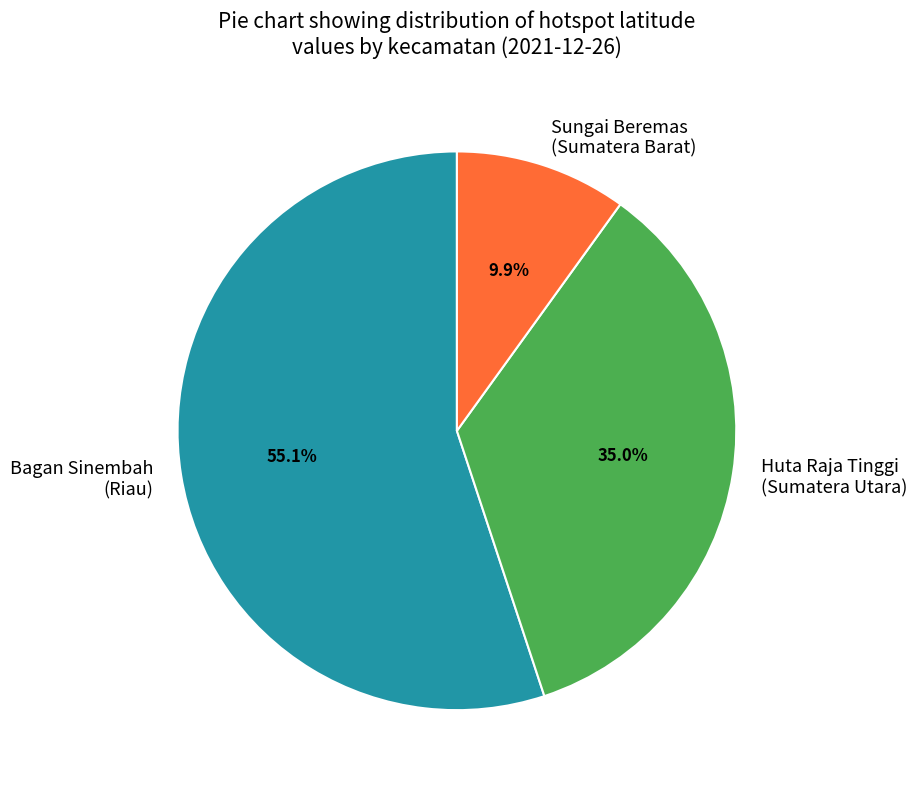

Rank the categories by value from highest to lowest.

Bagan Sinembah (Riau), Huta Raja Tinggi (Sumatera Utara), Sungai Beremas (Sumatera Barat)